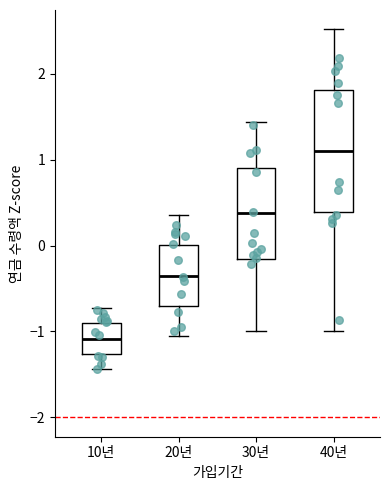

Which box is the tallest, from its lower edge to its upper edge?

40년